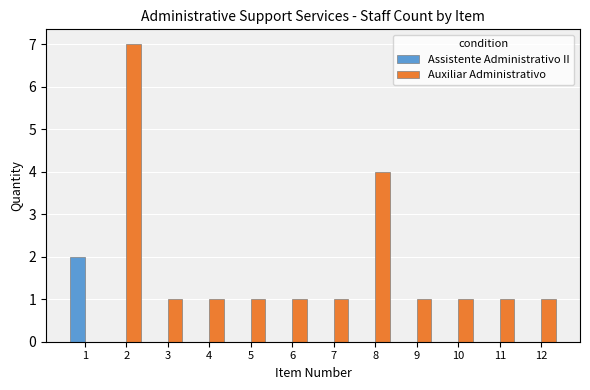

Is it true that Auxiliar Administrativo equals 1 at 8?

False